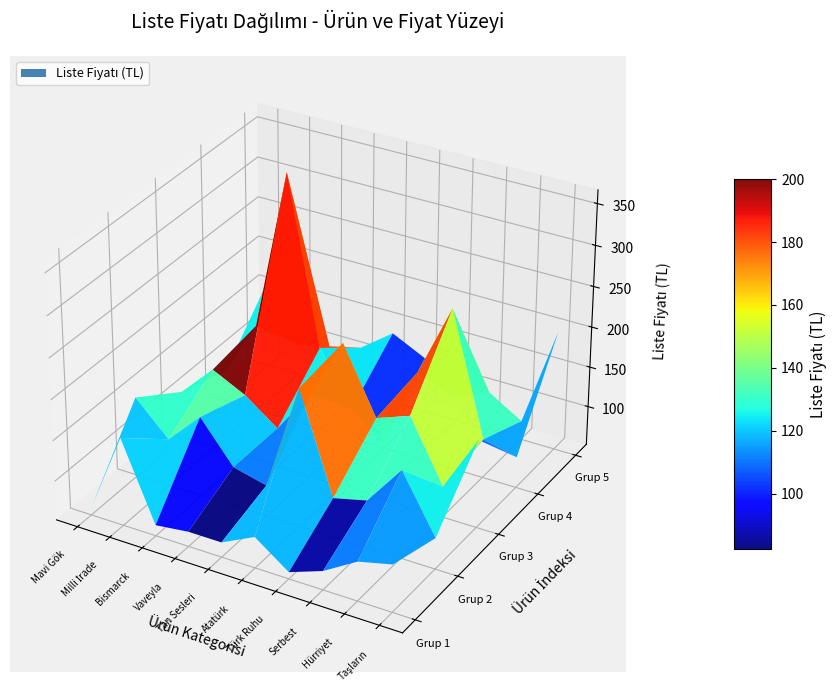

Between 3 and 2, which is larger?

3